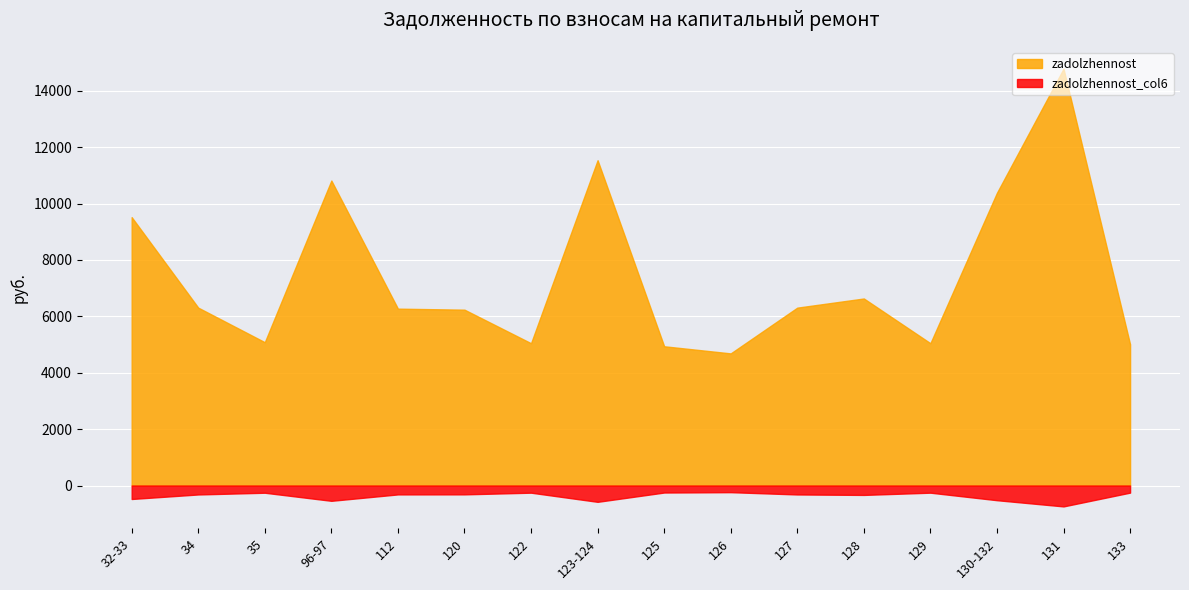

Is it true that zadolzhennost equals 6172.4 at 32-33?

False